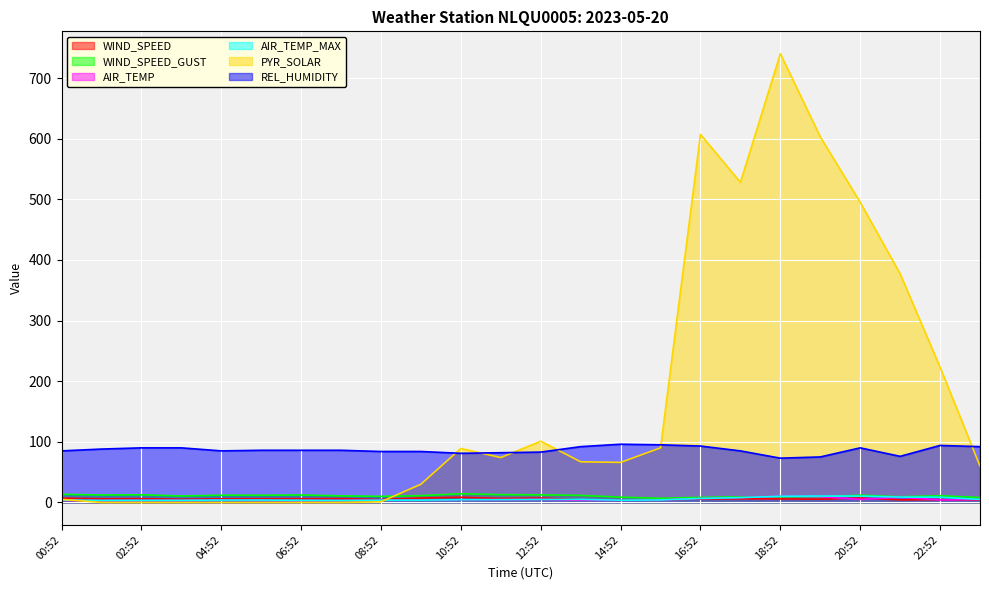

At which category does PYR_SOLAR reach its first local valley?

11:52